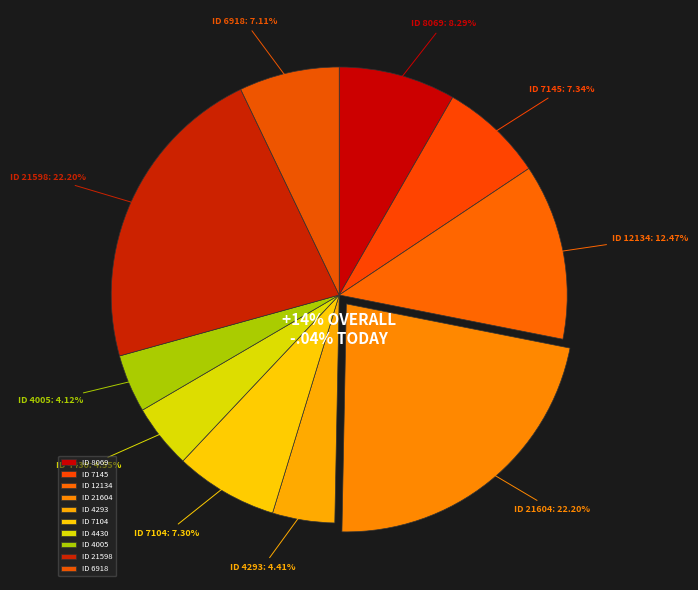

Count the number of slices in the pie.

10